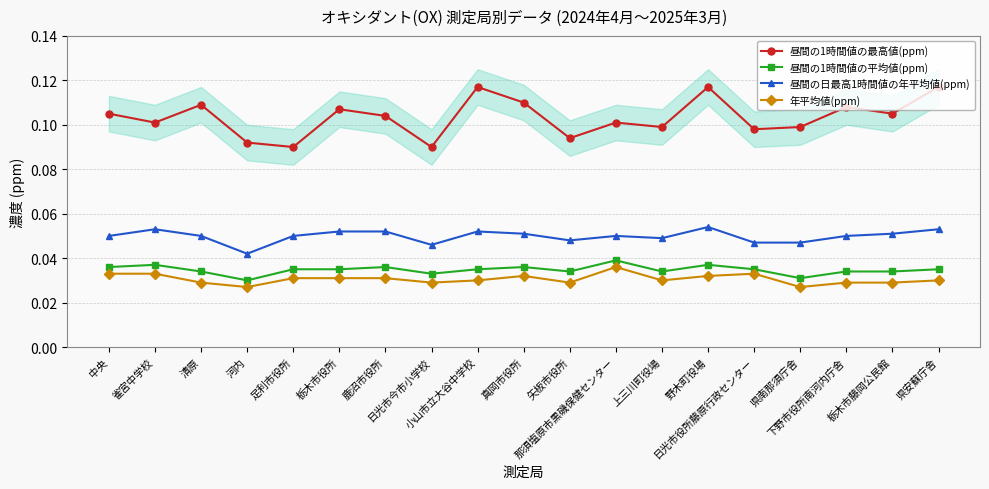

At which category does 年平均値(ppm) reach its first local peak?

真岡市役所